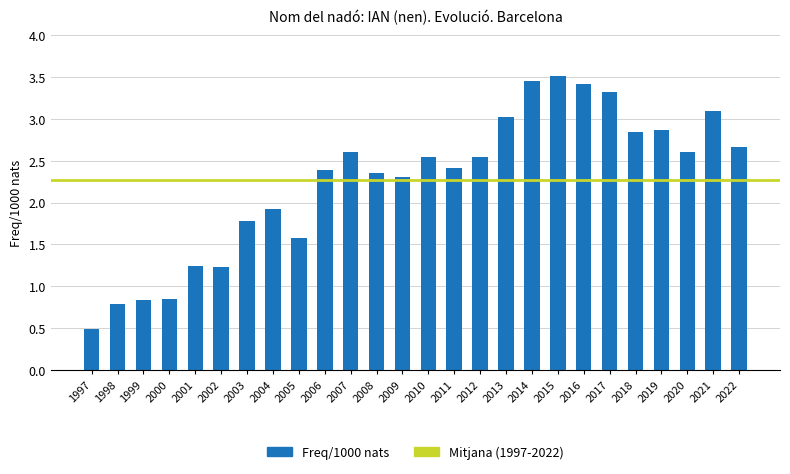

Which has a higher value, 2005 or 2018?

2018